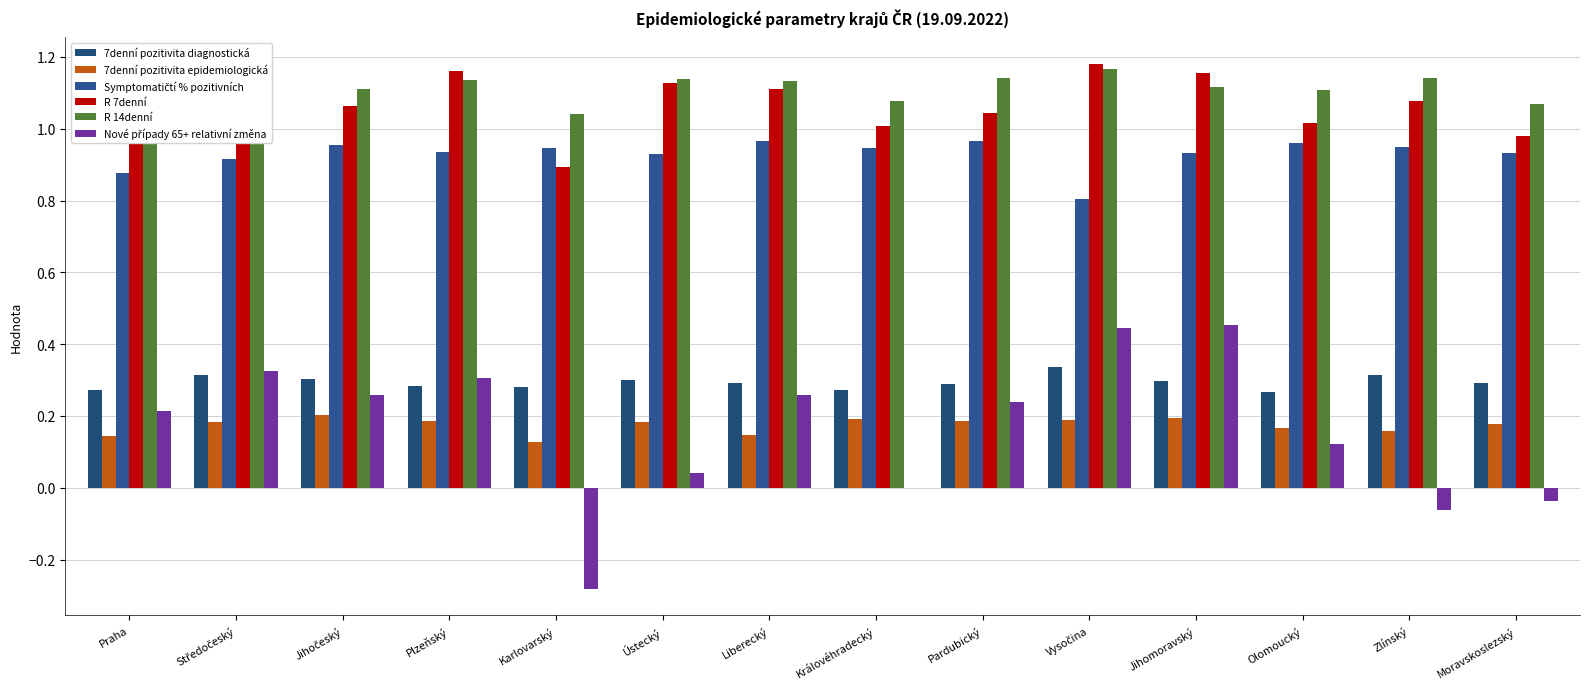

Reading right to left, transcribe all the data shown in this chart.

7denní pozitivita diagnostická: Moravskoslezský=0.3	Zlínský=0.3	Olomoucký=0.3	Jihomoravský=0.3	Vysočina=0.3	Pardubický=0.3	Královéhradecký=0.3	Liberecký=0.3	Ústecký=0.3	Karlovarský=0.3	Plzeňský=0.3	Jihočeský=0.3	Středočeský=0.3	Praha=0.3
7denní pozitivita epidemiologická: Moravskoslezský=0.2	Zlínský=0.2	Olomoucký=0.2	Jihomoravský=0.2	Vysočina=0.2	Pardubický=0.2	Královéhradecký=0.2	Liberecký=0.1	Ústecký=0.2	Karlovarský=0.1	Plzeňský=0.2	Jihočeský=0.2	Středočeský=0.2	Praha=0.1
Symptomatičtí % pozitivních: Moravskoslezský=0.9	Zlínský=0.9	Olomoucký=1.0	Jihomoravský=0.9	Vysočina=0.8	Pardubický=1.0	Královéhradecký=0.9	Liberecký=1.0	Ústecký=0.9	Karlovarský=0.9	Plzeňský=0.9	Jihočeský=1.0	Středočeský=0.9	Praha=0.9
R 7denní: Moravskoslezský=1.0	Zlínský=1.1	Olomoucký=1.0	Jihomoravský=1.2	Vysočina=1.2	Pardubický=1.0	Královéhradecký=1.0	Liberecký=1.1	Ústecký=1.1	Karlovarský=0.9	Plzeňský=1.2	Jihočeský=1.1	Středočeský=1.1	Praha=1.1
R 14denní: Moravskoslezský=1.1	Zlínský=1.1	Olomoucký=1.1	Jihomoravský=1.1	Vysočina=1.2	Pardubický=1.1	Královéhradecký=1.1	Liberecký=1.1	Ústecký=1.1	Karlovarský=1.0	Plzeňský=1.1	Jihočeský=1.1	Středočeský=1.1	Praha=1.1
Nové případy 65+ relativní změna: Moravskoslezský=-0.0	Zlínský=-0.1	Olomoucký=0.1	Jihomoravský=0.5	Vysočina=0.4	Pardubický=0.2	Královéhradecký=0.0	Liberecký=0.3	Ústecký=0.0	Karlovarský=-0.3	Plzeňský=0.3	Jihočeský=0.3	Středočeský=0.3	Praha=0.2